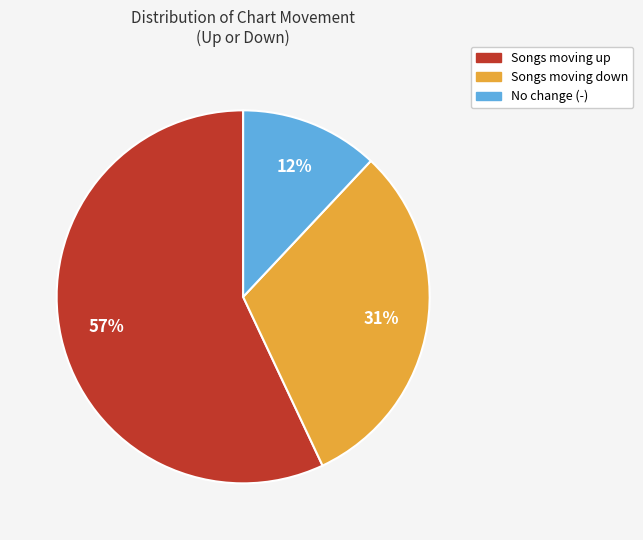

To the nearest percent, what is the difference between the largest and smallest slice percentages?

45%